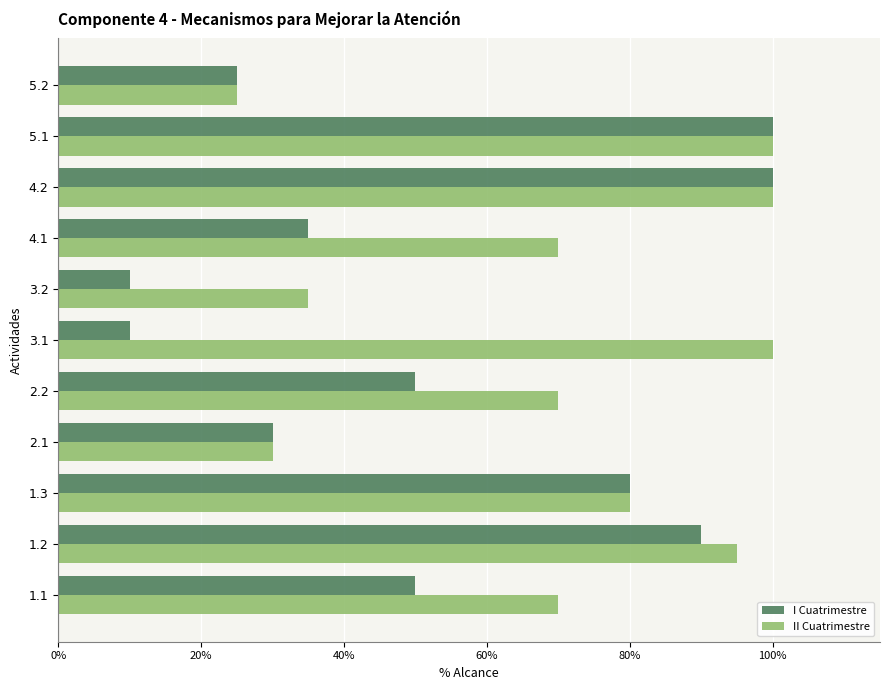

What is the highest value of the I Cuatrimestre series?

1.0